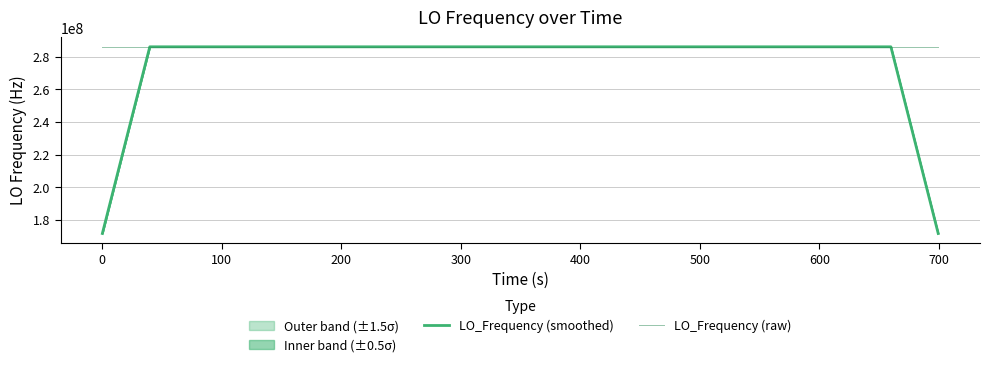

What is the maximum value for LO_Frequency (smoothed)?

286047001.3